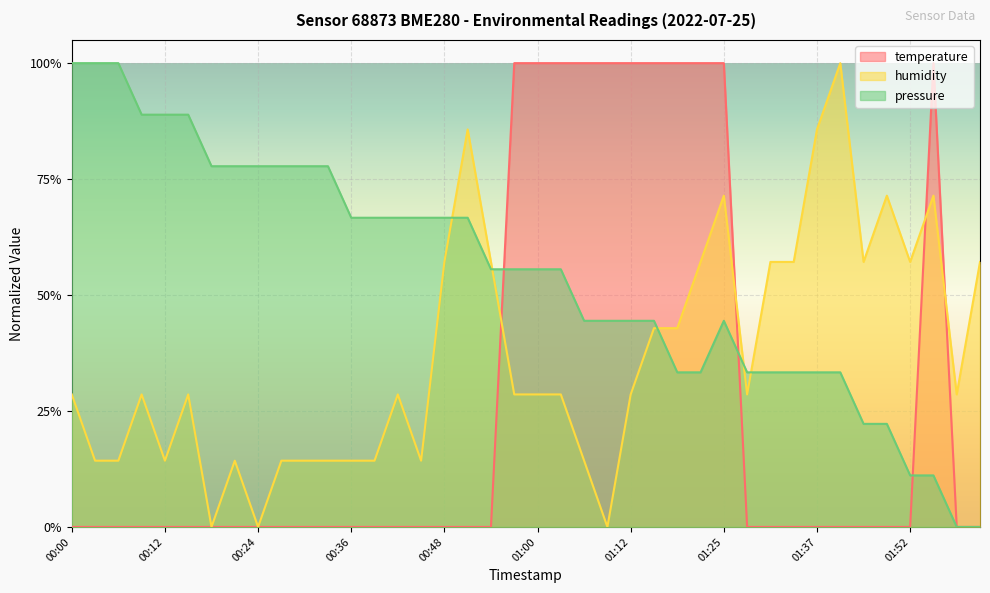

Is it true that temperature equals 0.0 at 00:30?

True